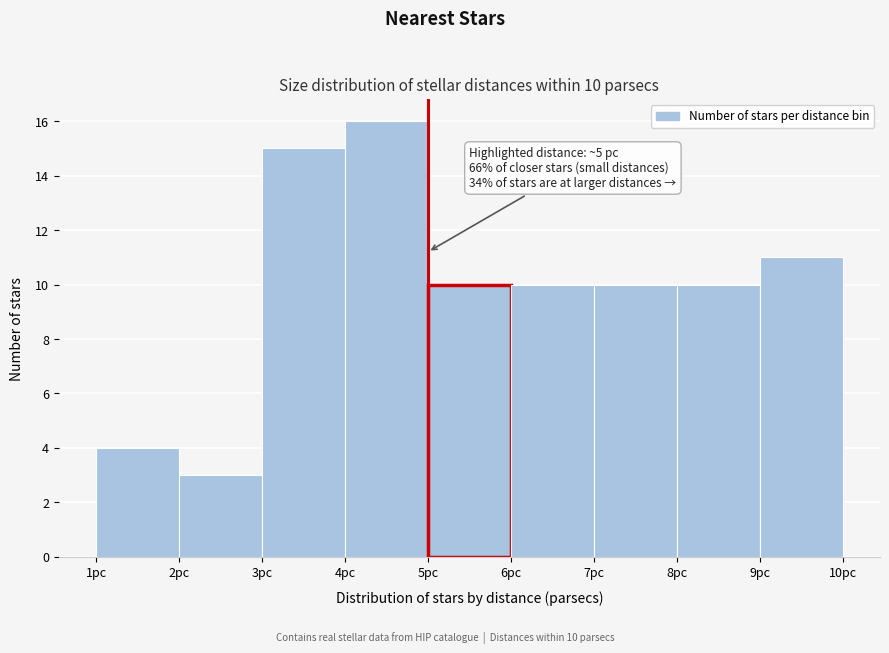

Over which range of the x-axis is the bar tallest?

4 to 5